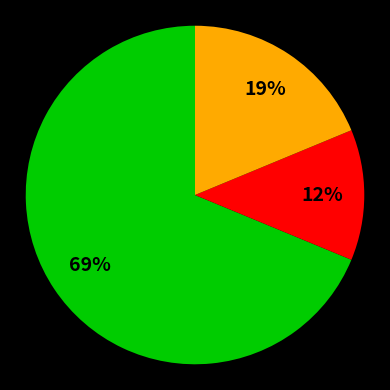

Is there a majority slice in this chart?

Yes